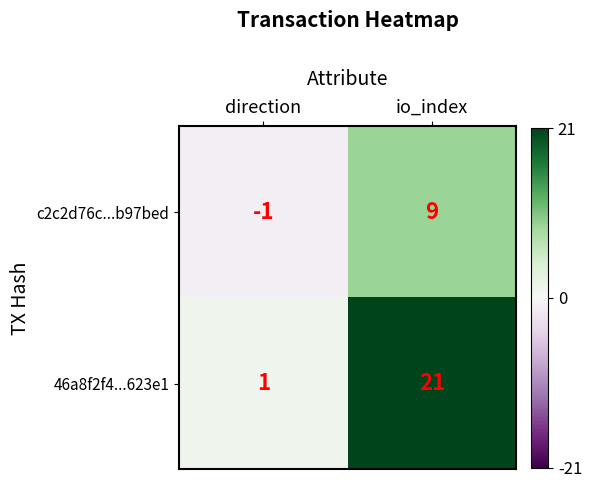

What is the maximum value shown in the chart?

21